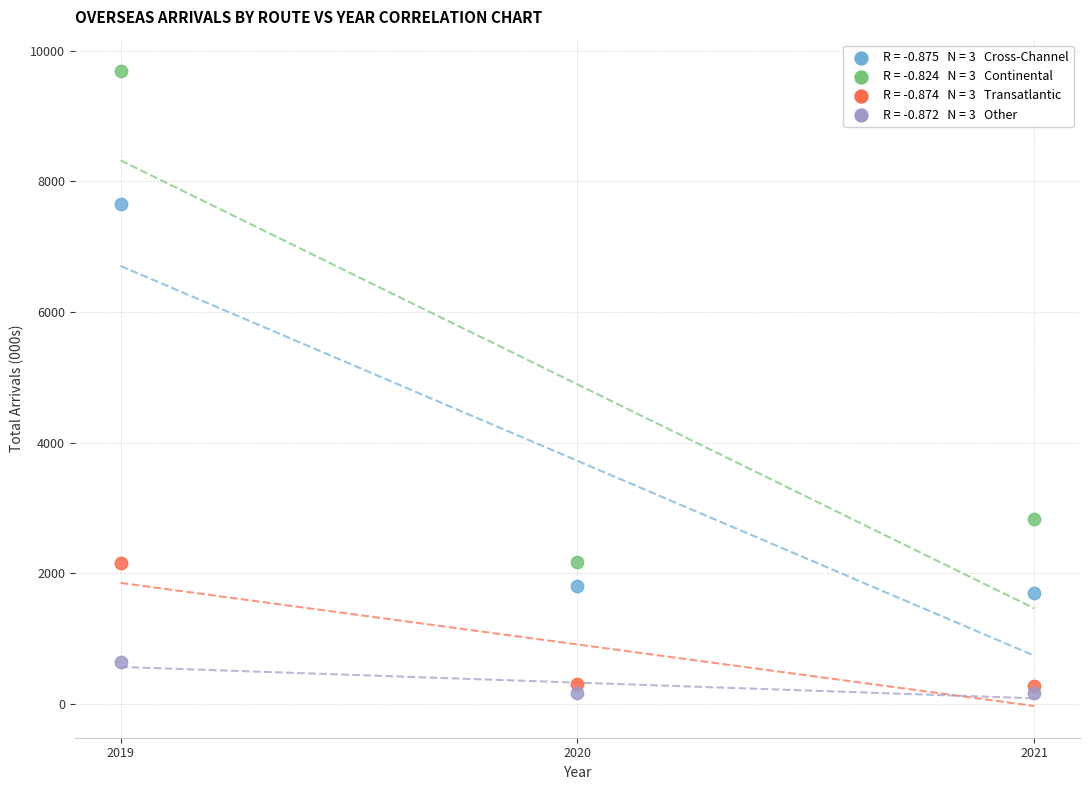

Across all data points, what is the average Y value?

2463.3